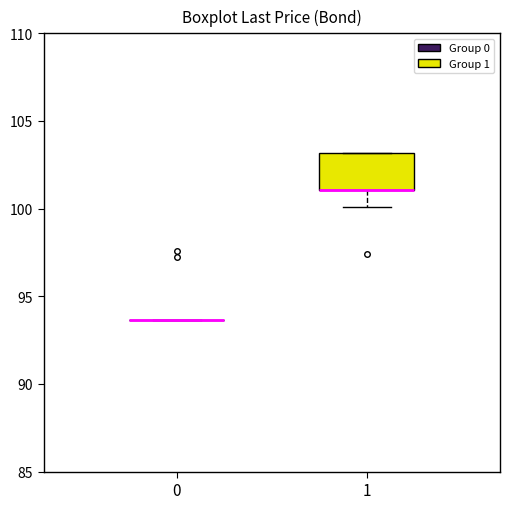

Reading left to right, read every box against the y-axis: the position of its median line, the range the box covers, and the ends of its whiskers. The values are not printed on the chart, so give them approximately, as read against the axis.

0: box collapsed to a line at 93.5, whiskers 93.5 to 93.5
1: median 101.0 (drawn on the box's lower edge), box 101.0 to 103.0, whiskers 100.0 to 103.0